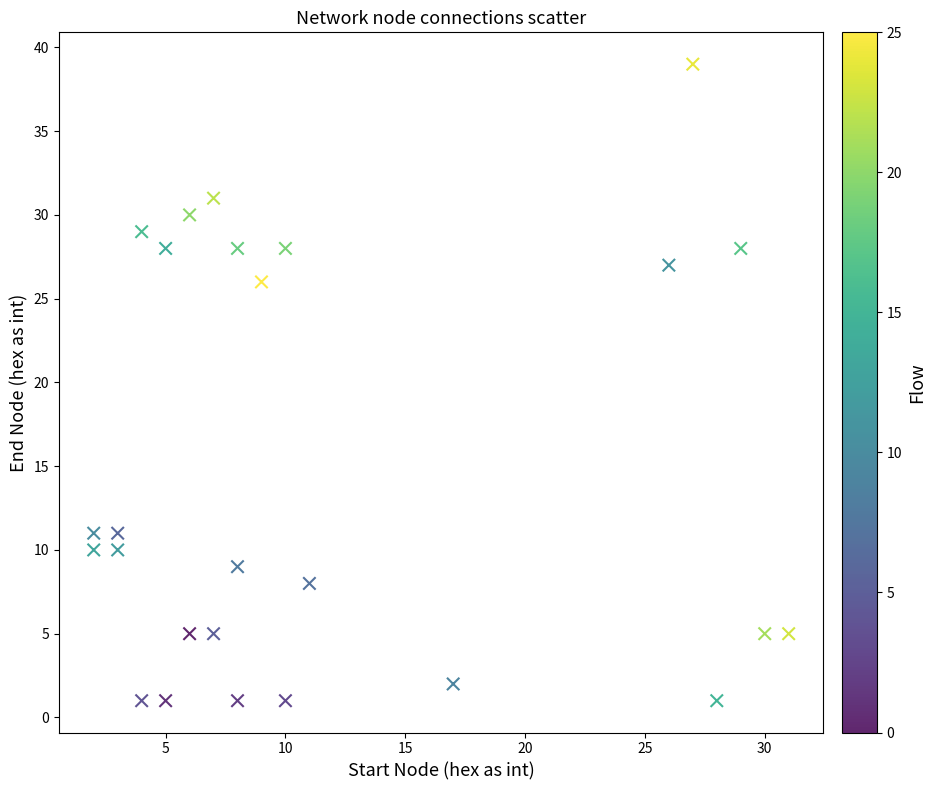

What Y value in the scatter plot is closest to 20?

26